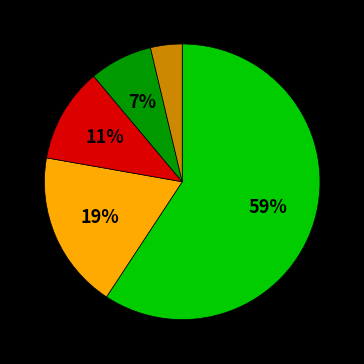

How many slices are in this pie chart?

5